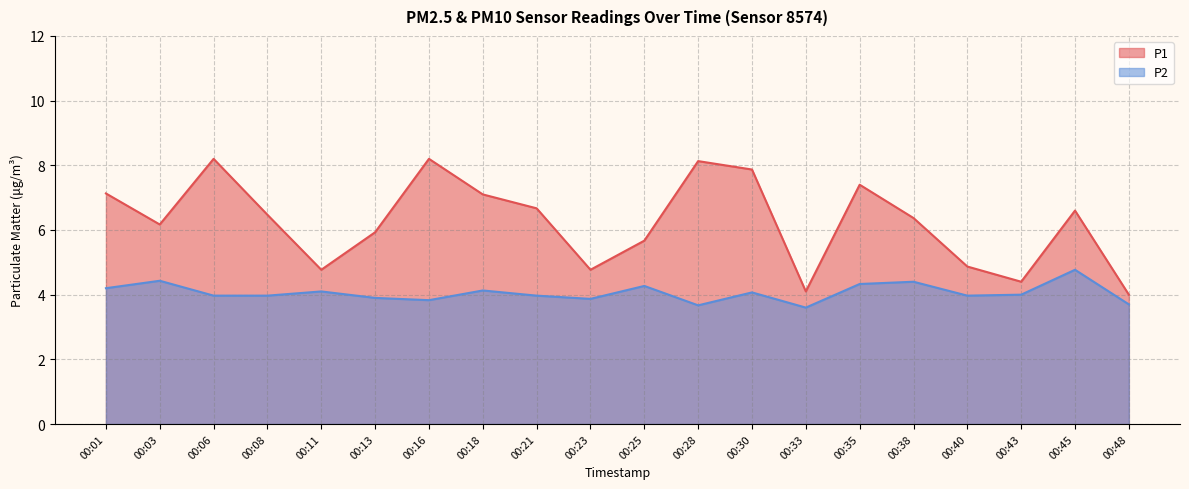

How many values in the P2 series are below 4?

10